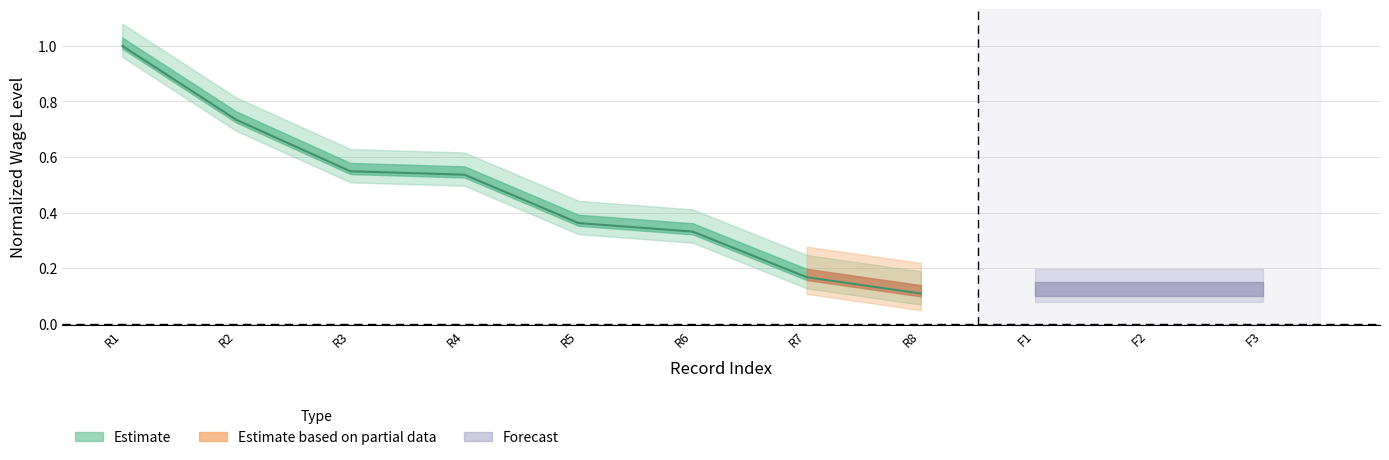

Does the chart have visible grid lines?

Yes